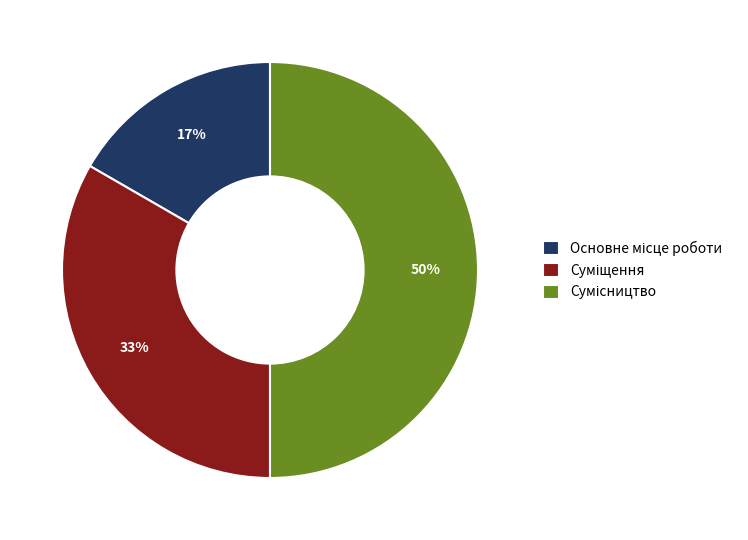

To the nearest percent, what is the difference between the largest and smallest slice percentages?

33%